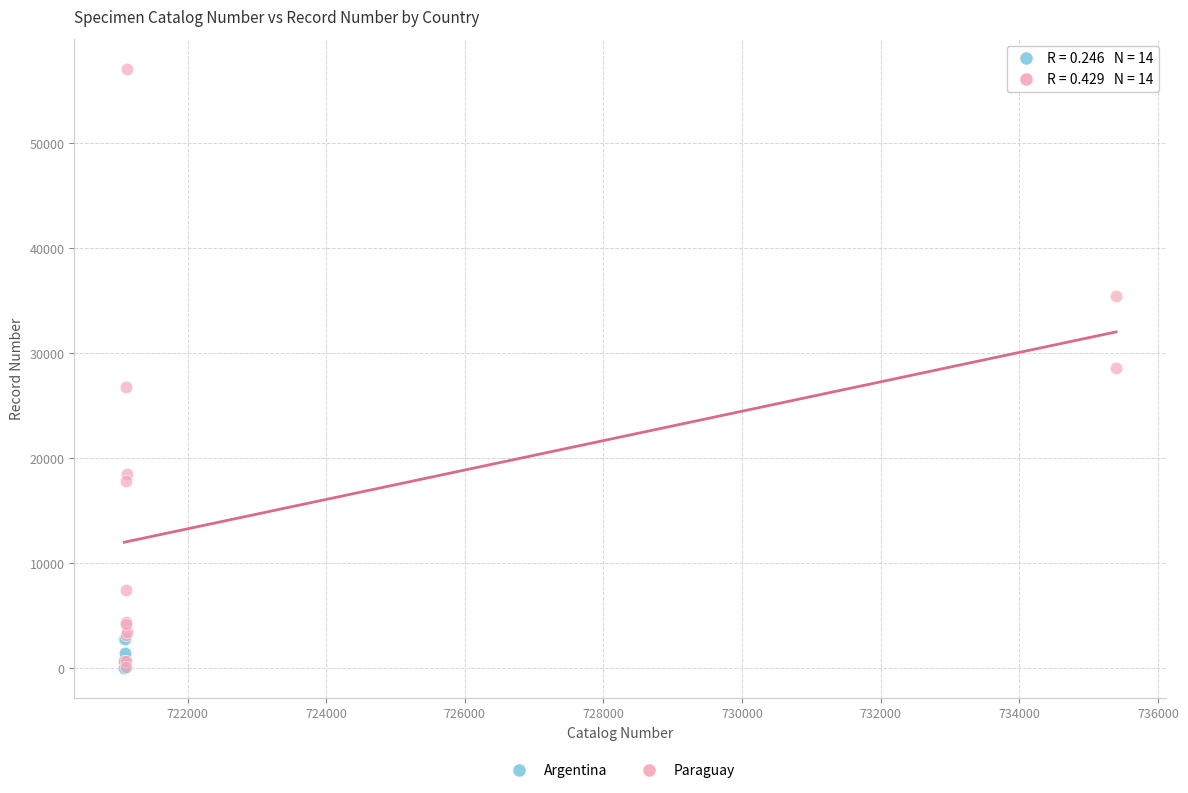

Which series has the largest Y range (max minus min)?

Paraguay